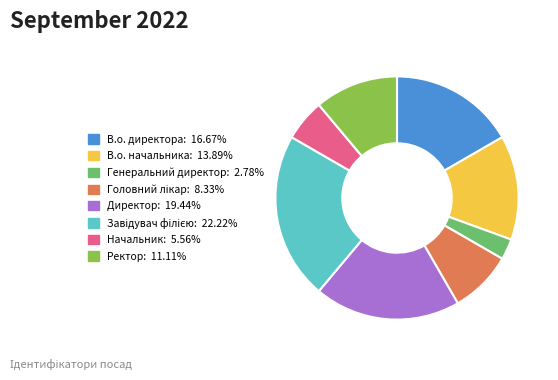

Which has a higher value, Генеральний директор or В.о. директора?

В.о. директора